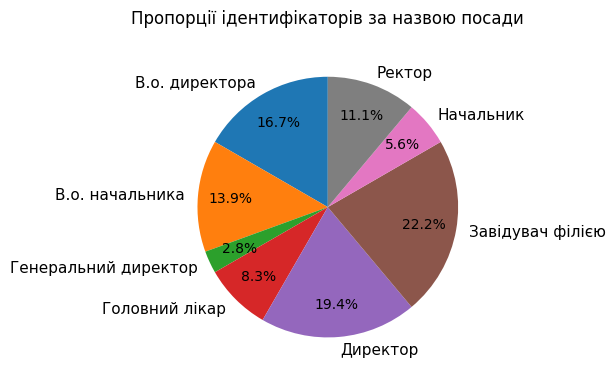

Which category has the biggest portion of the pie?

Завідувач філією